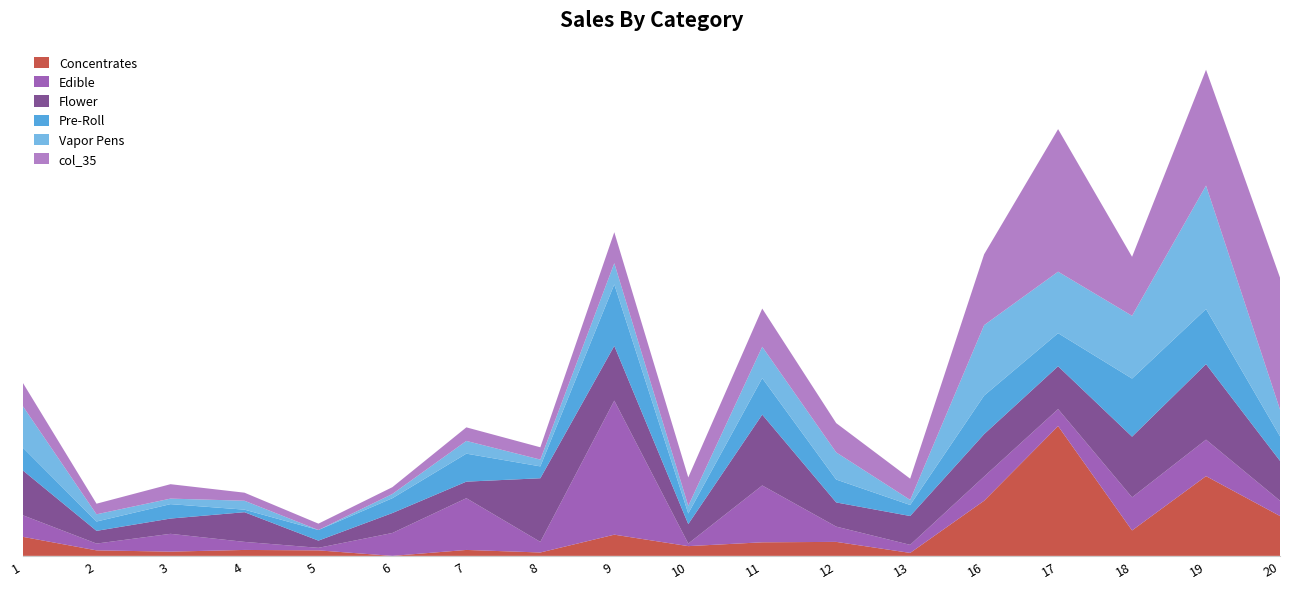

Does the chart have visible grid lines?

No